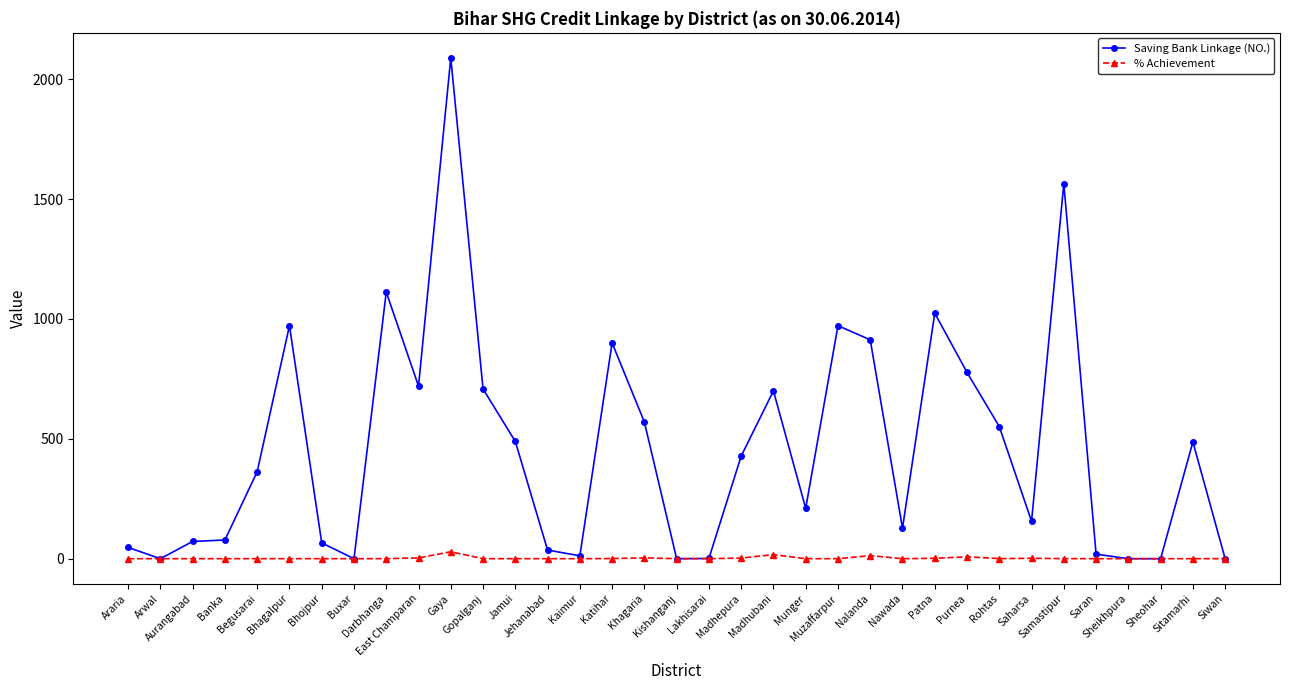

What is the total value across all series at Araria?

47.0